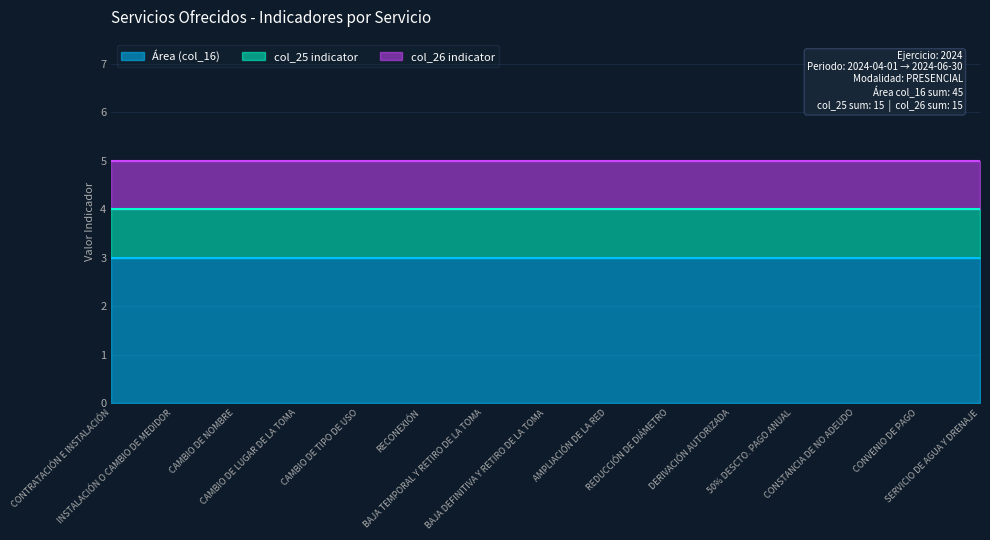

True or false: Área (col_16) and col_26 indicator cross at least once.

False